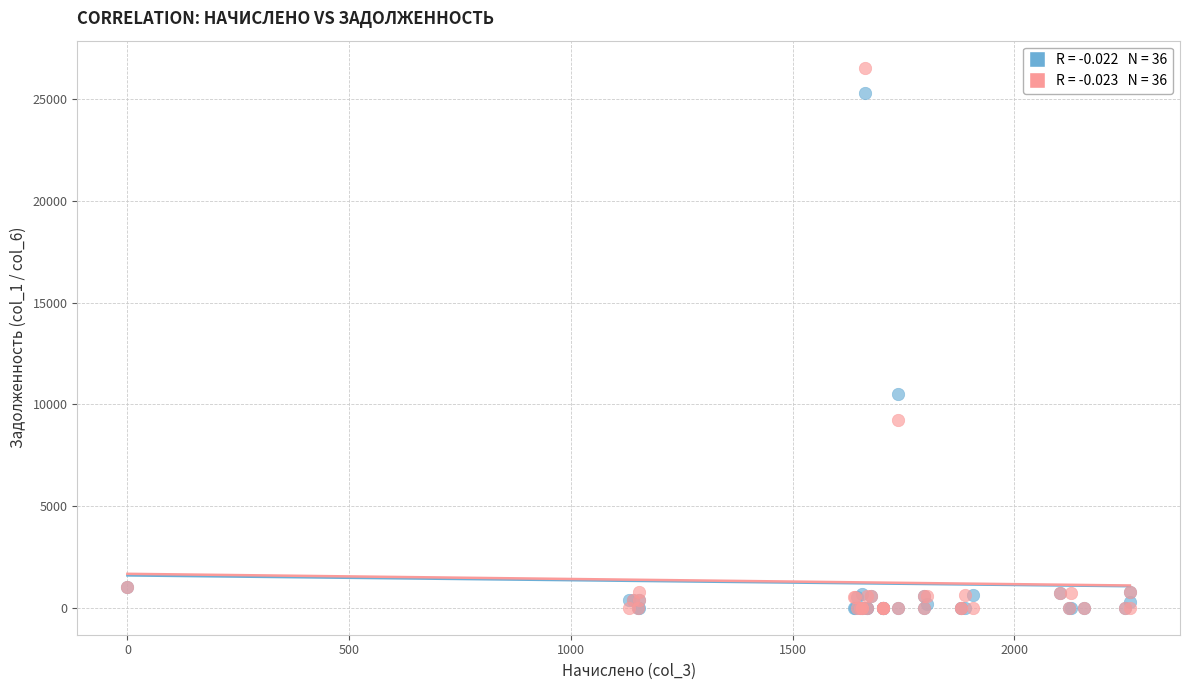

Across all series, what Y value is closest to 13281?

10516.7